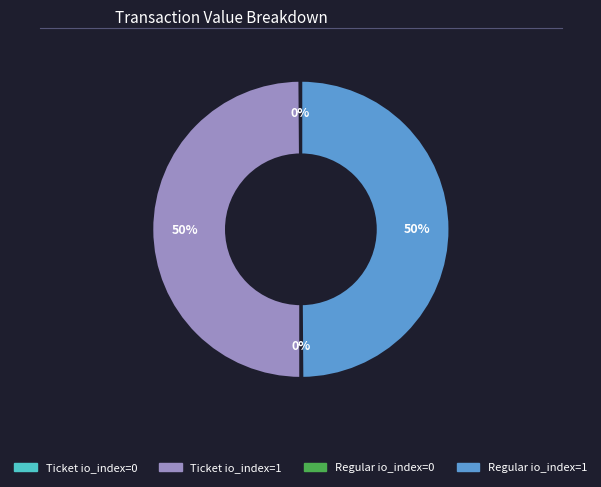

To the nearest percent, what is the average slice percentage?

25%